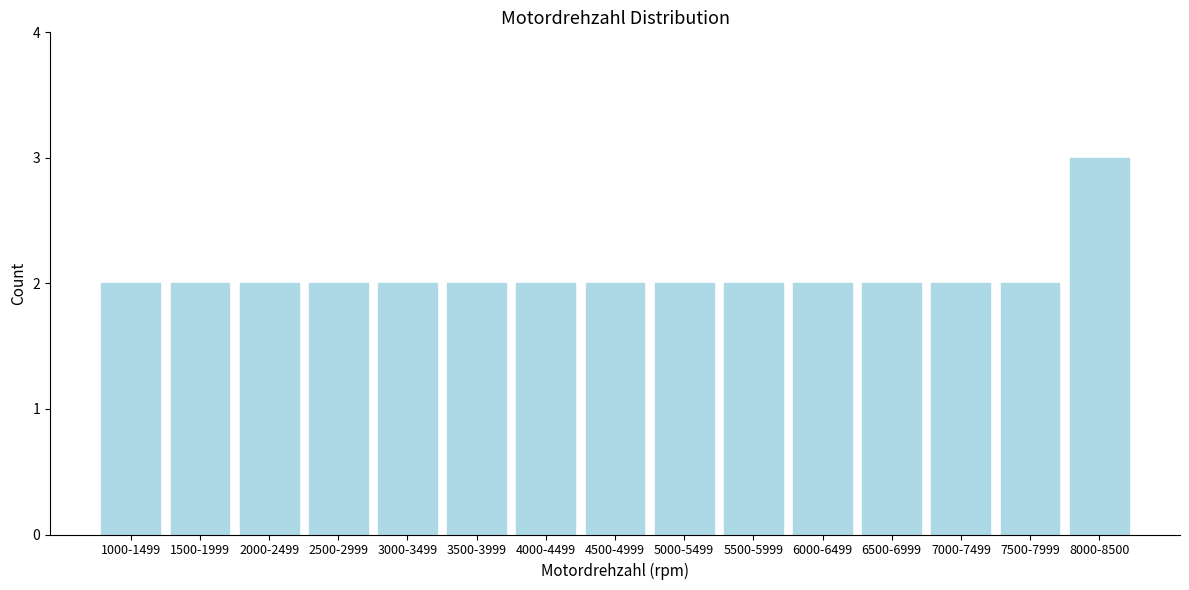

Reading left to right, transcribe all the data shown in this chart.

1000-1499=2	1500-1999=2	2000-2499=2	2500-2999=2	3000-3499=2	3500-3999=2	4000-4499=2	4500-4999=2	5000-5499=2	5500-5999=2	6000-6499=2	6500-6999=2	7000-7499=2	7500-7999=2	8000-8500=3